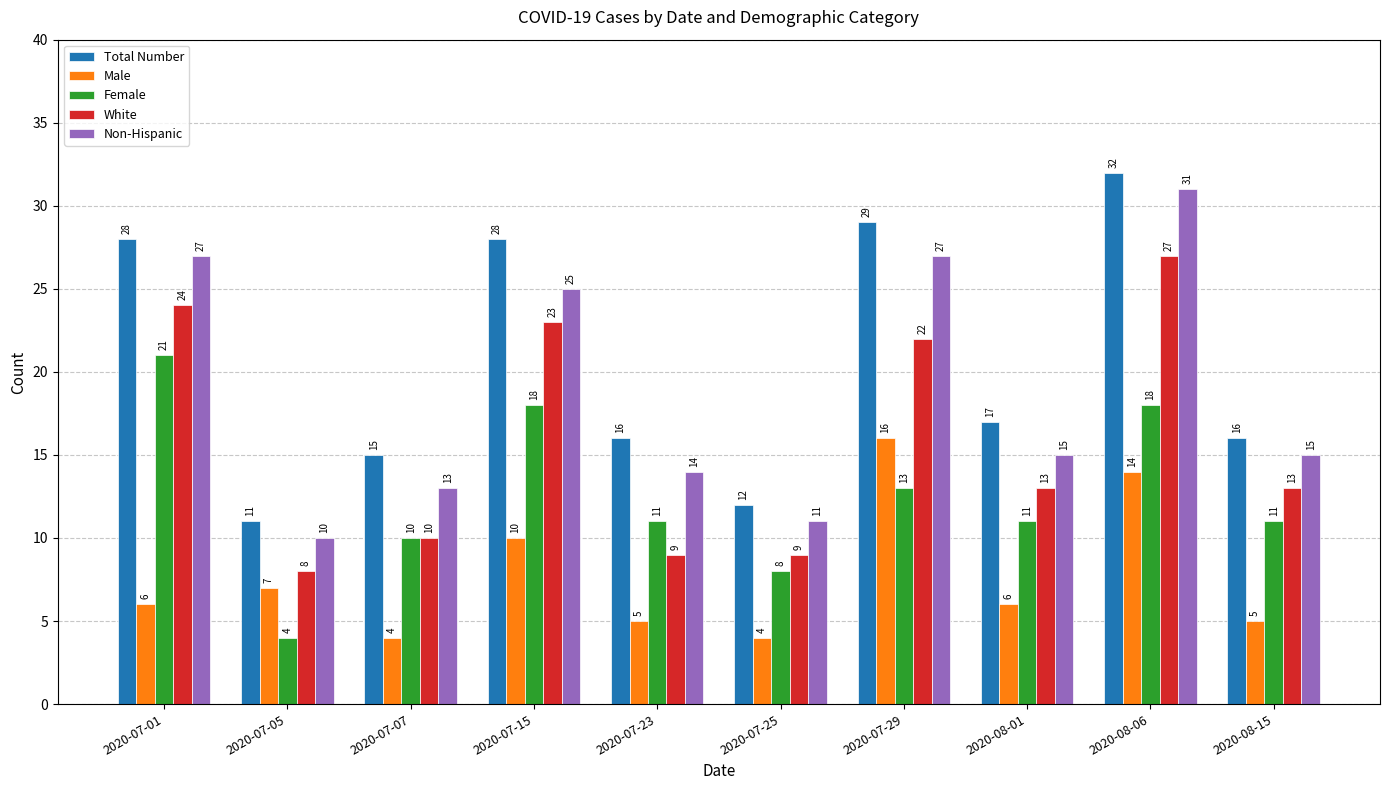

What is the minimum value for Non-Hispanic?

10